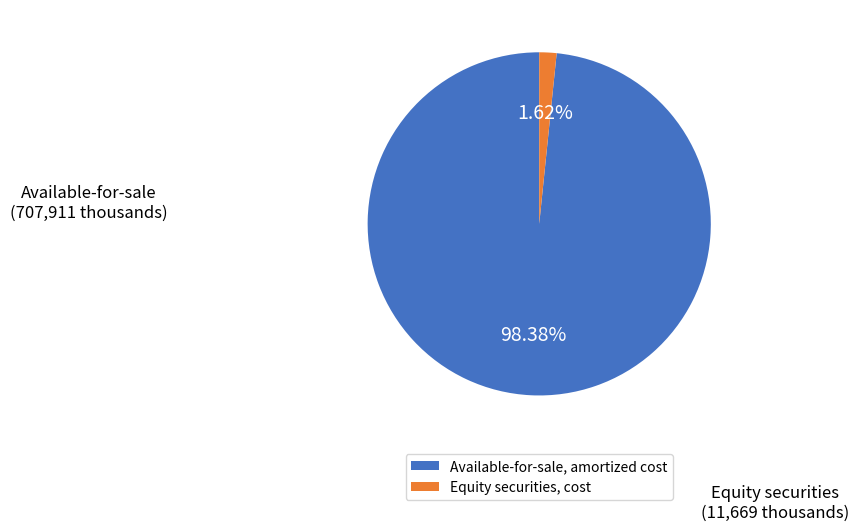

How many segments does this pie chart have?

2